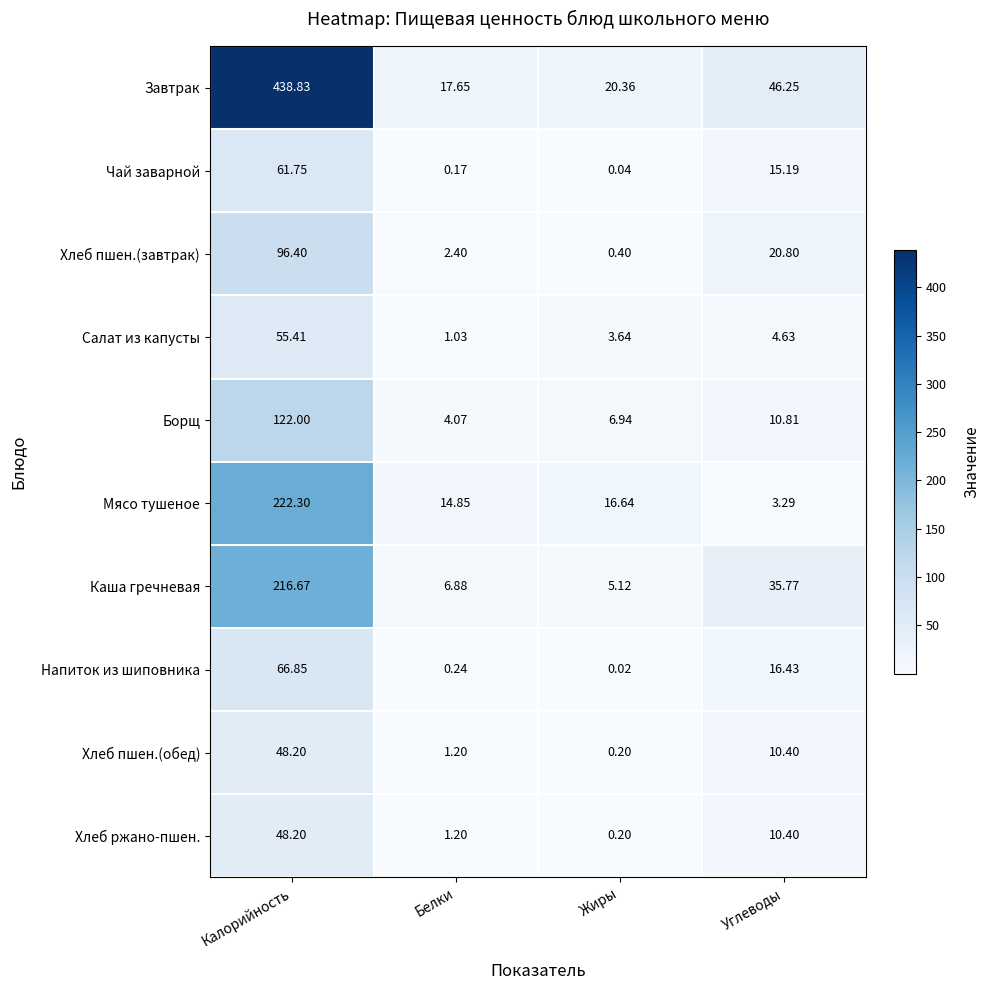

Which series changed the most between Калорийность and Белки?

Завтрак